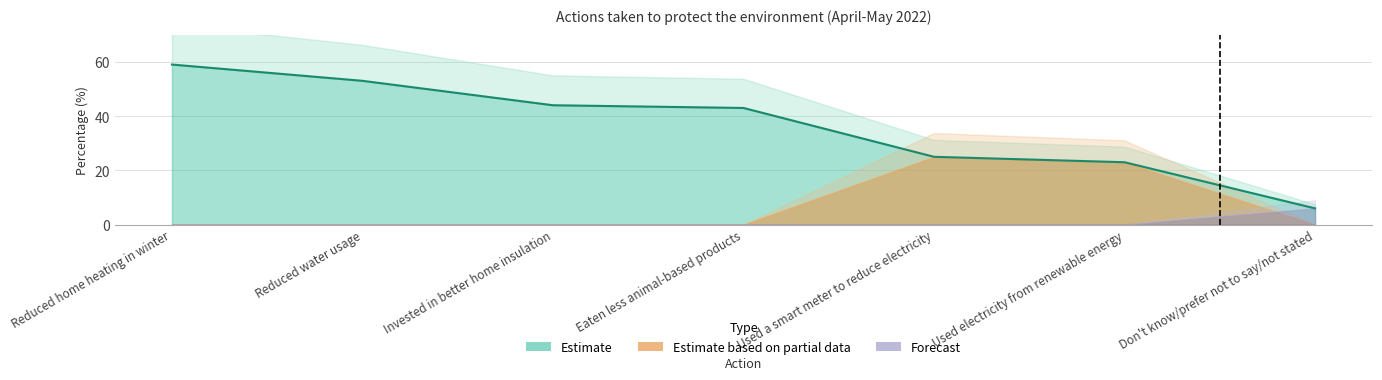

What position from the left is Invested in better home insulation?

3